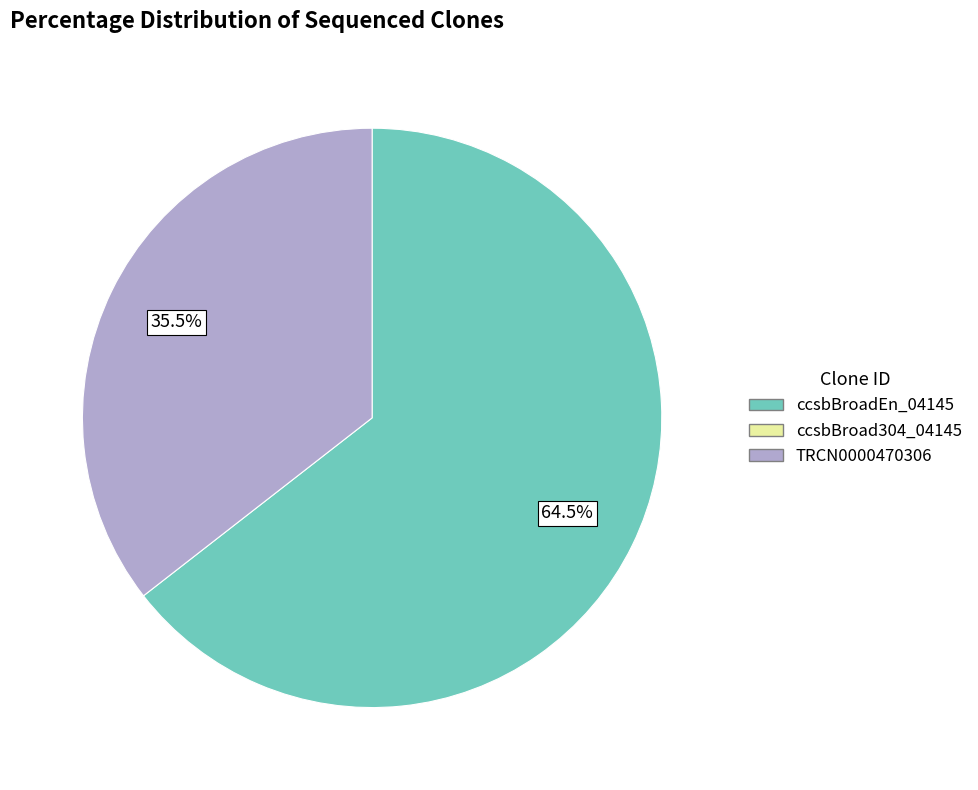

Is there any slice that represents more than half of the pie?

Yes